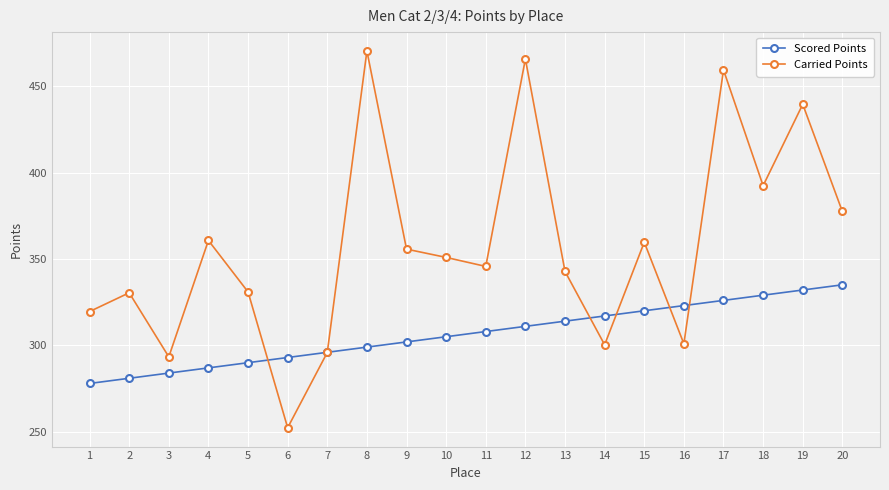

What is the value of the Carried Points point at the 4th from the left?

360.8